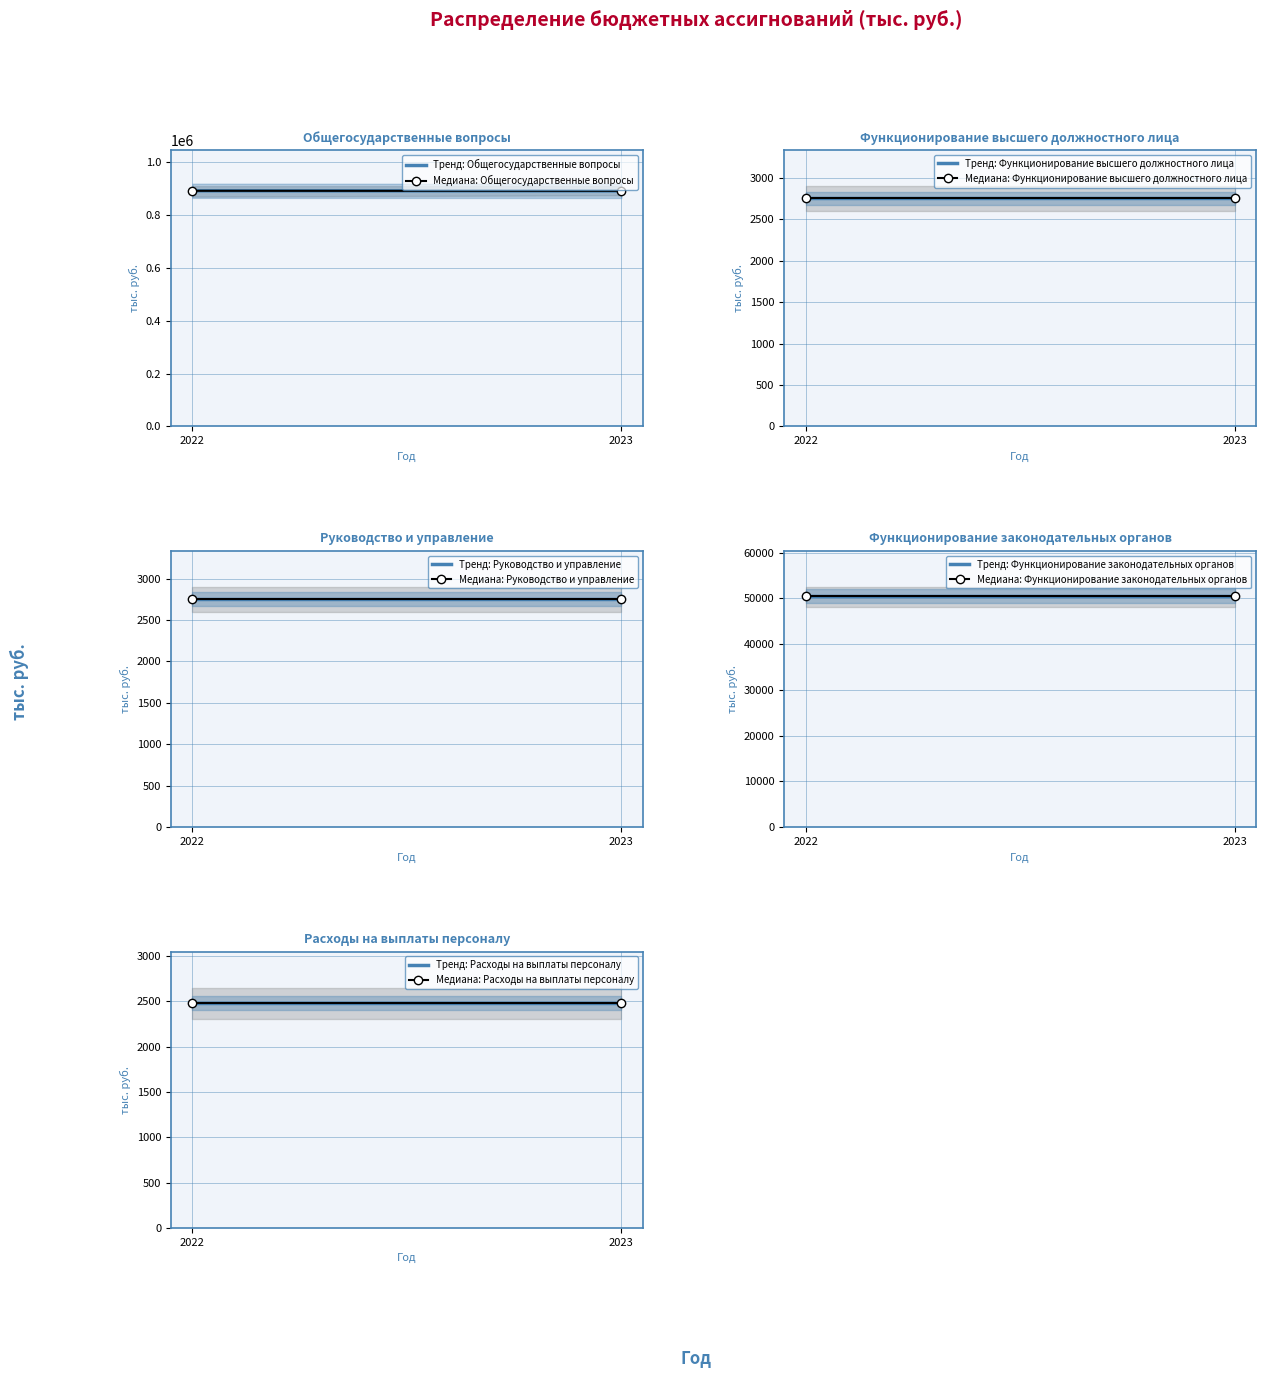

What is the value of the Руководство и управление point at the 1st from the left?

2750.6